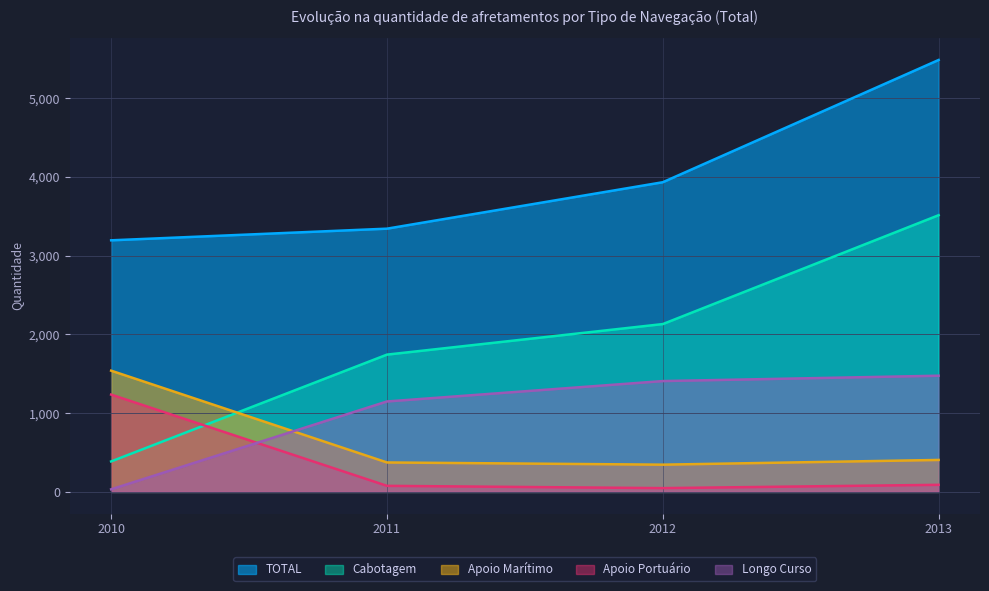

Between which two adjacent categories do Cabotagem and Apoio Marítimo first intersect?

2010 and 2011